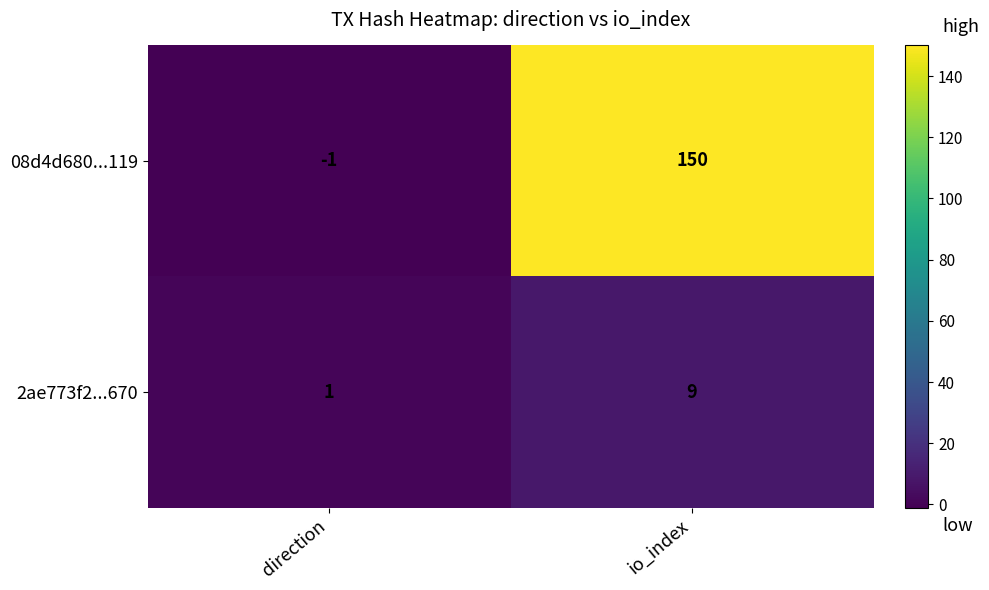

Reading right to left, extract all data points from this chart.

08d4d680...119: 150	-1
2ae773f2...670: 9	1